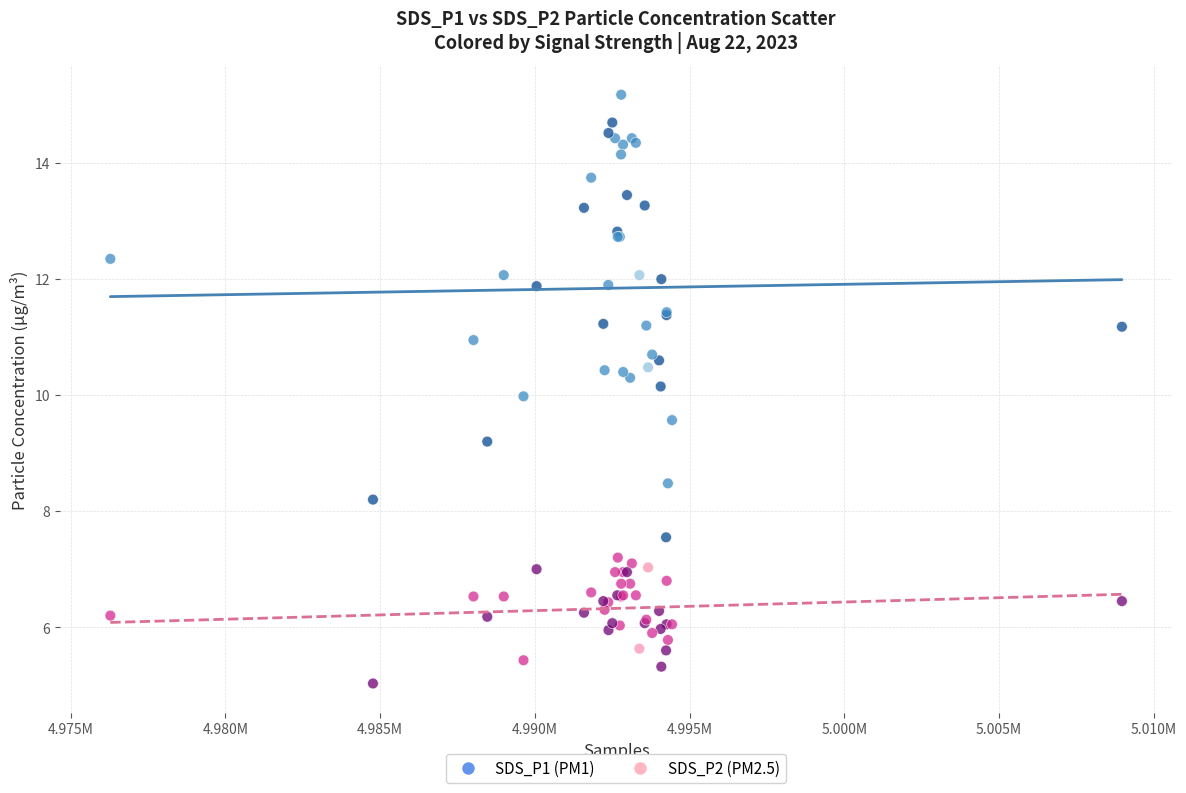

Which series has the widest spread of Y values?

SDS_P1 (PM1)